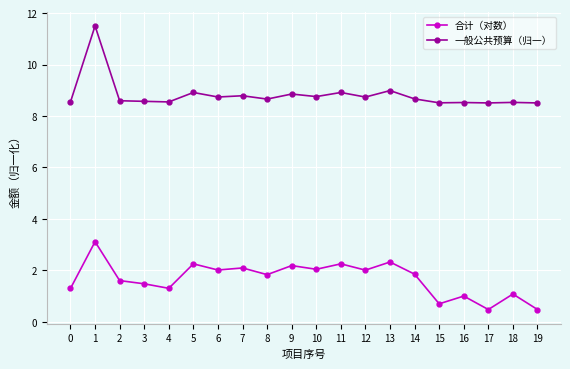

Where is the first local maximum for 合计（对数）?

1